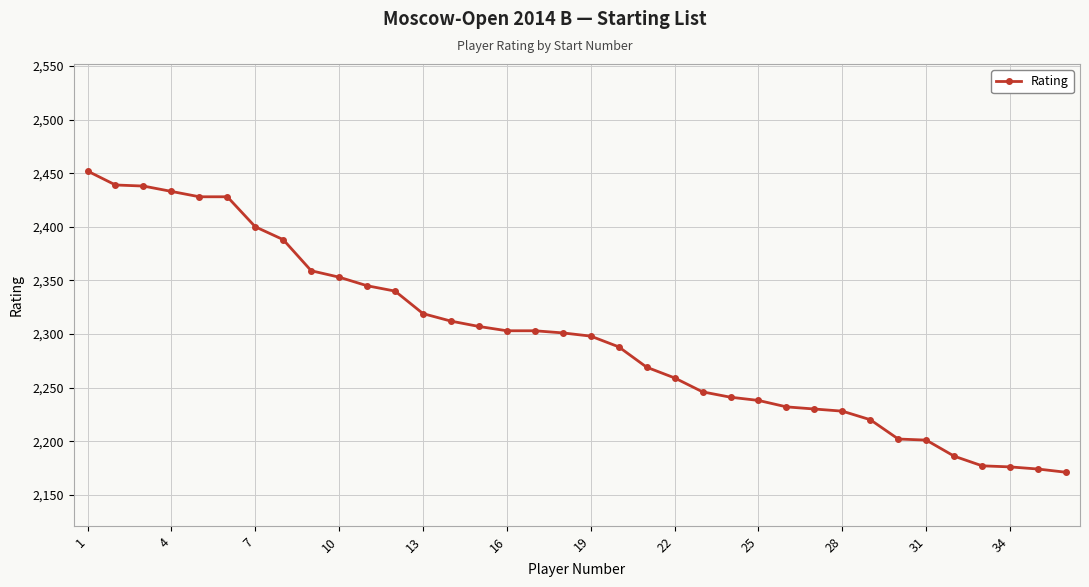

What is the value of the 24th point from the left?

2241